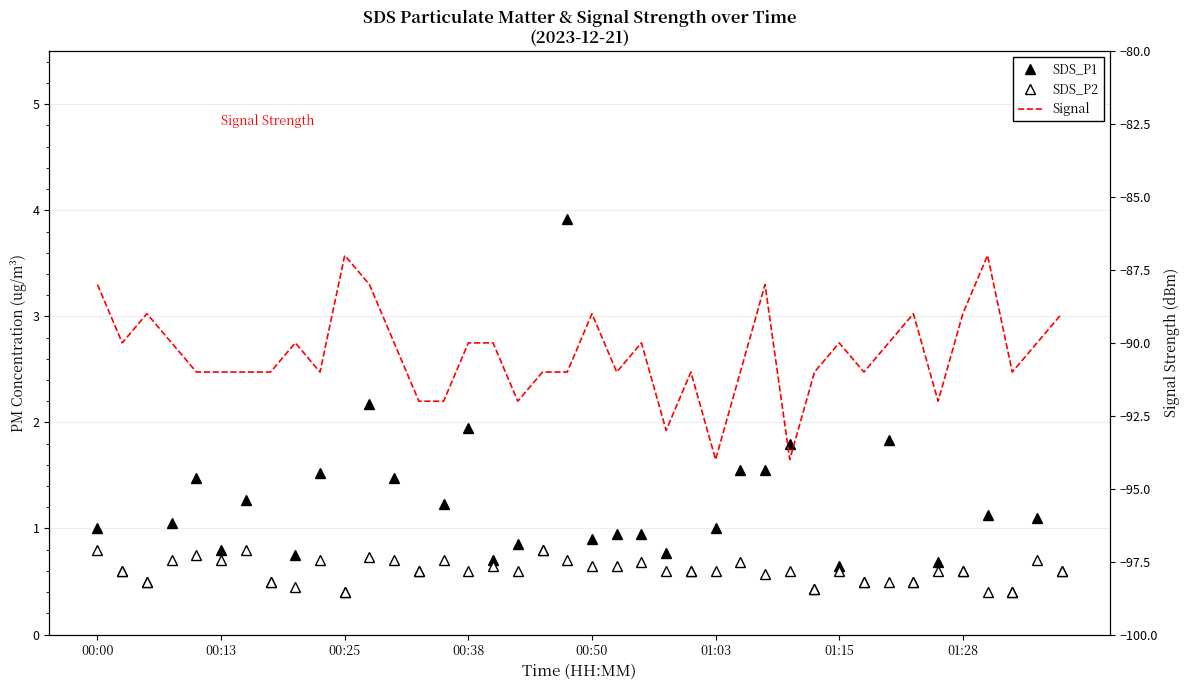

List the series in order of their peak value, highest first.

SDS_P1, SDS_P2, Signal